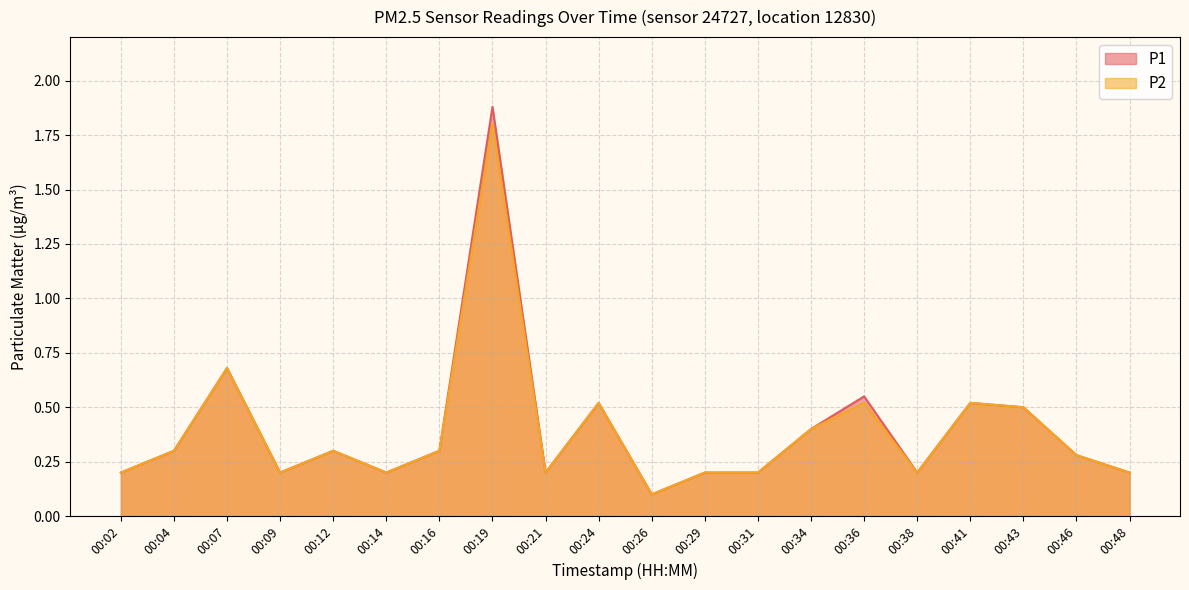

Reading left to right, transcribe all the data shown in this chart.

P1: 0.2	0.3	0.7	0.2	0.3	0.2	0.3	1.9	0.2	0.5	0.1	0.2	0.2	0.4	0.6	0.2	0.5	0.5	0.3	0.2
P2: 0.2	0.3	0.7	0.2	0.3	0.2	0.3	1.8	0.2	0.5	0.1	0.2	0.2	0.4	0.5	0.2	0.5	0.5	0.3	0.2